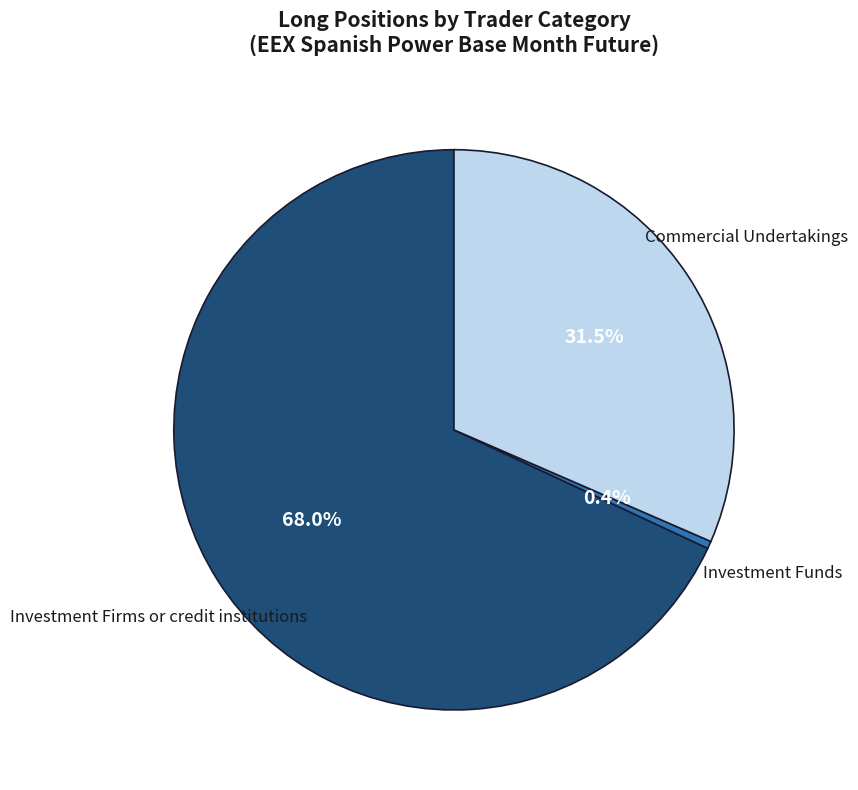

Rank the categories by value from lowest to highest.

Investment Funds, Commercial Undertakings, Investment Firms or credit institutions